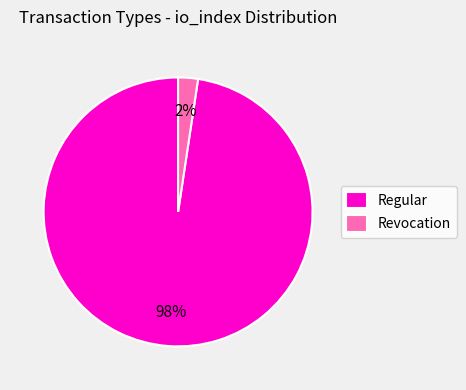

Is there any slice that represents more than half of the pie?

Yes